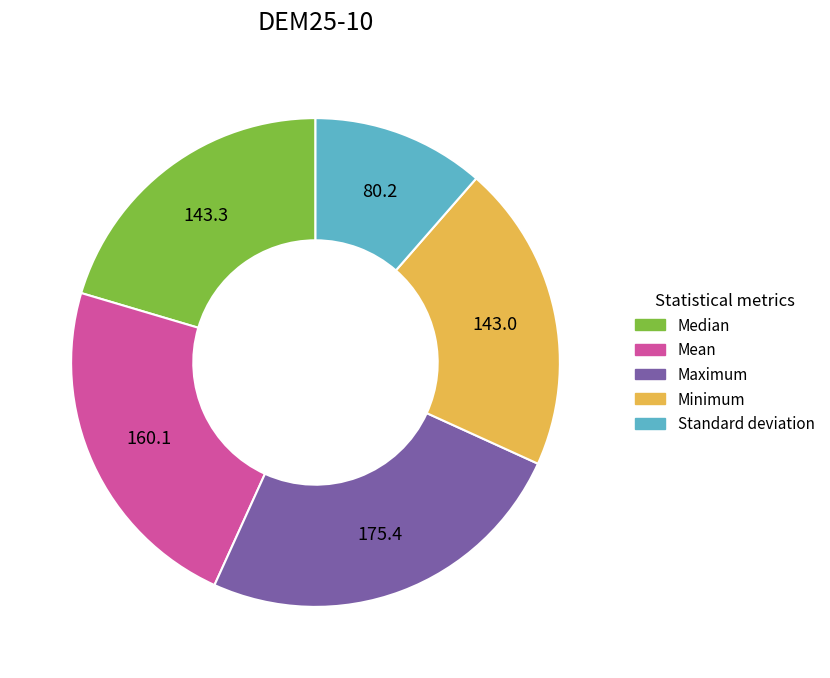

How many segments does this pie chart have?

5